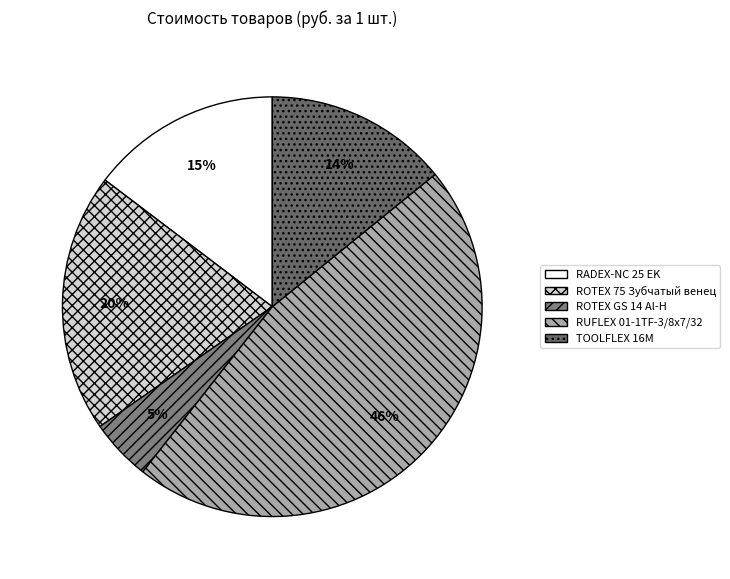

What percentage is the TOOLFLEX 16М slice, to the nearest percent?

14%